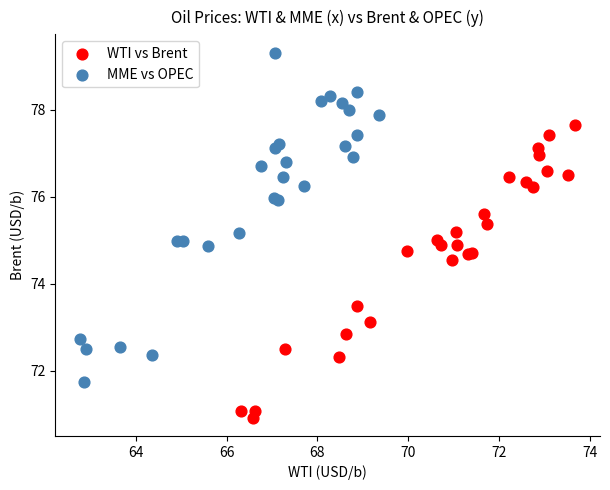

Which series has the widest spread of Y values?

MME vs OPEC